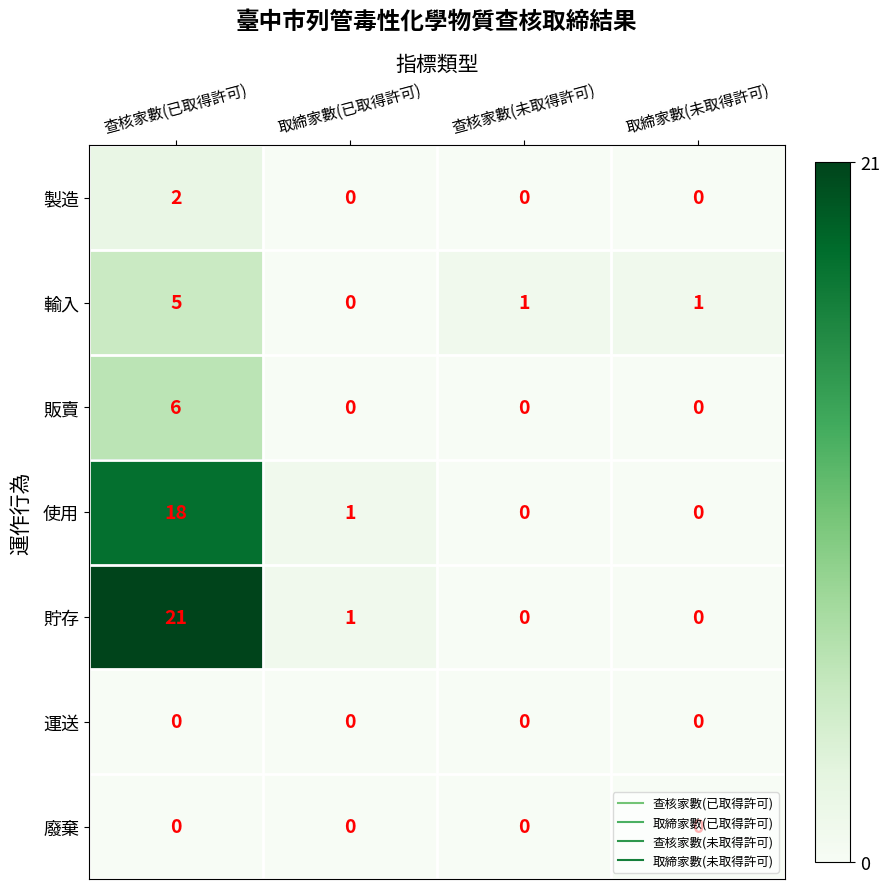

Which series has the widest spread of values?

貯存